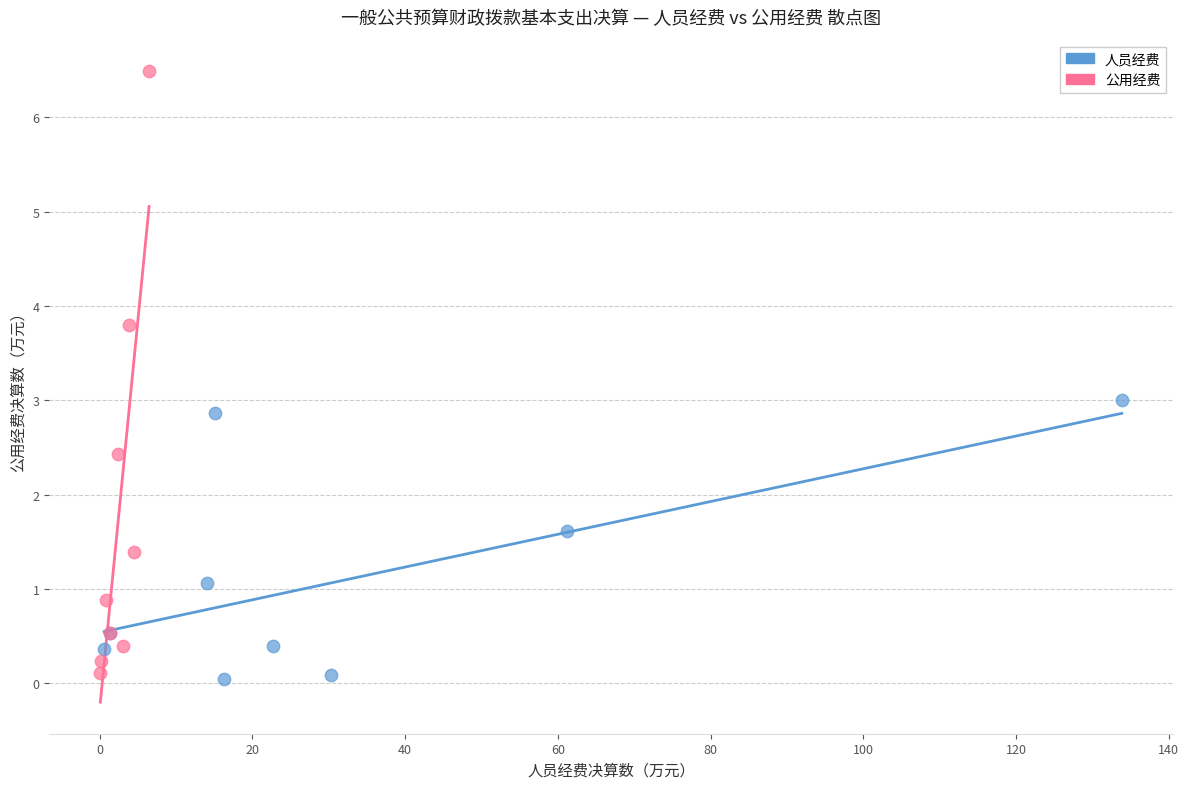

What are all the series names shown in the legend?

人员经费, 公用经费